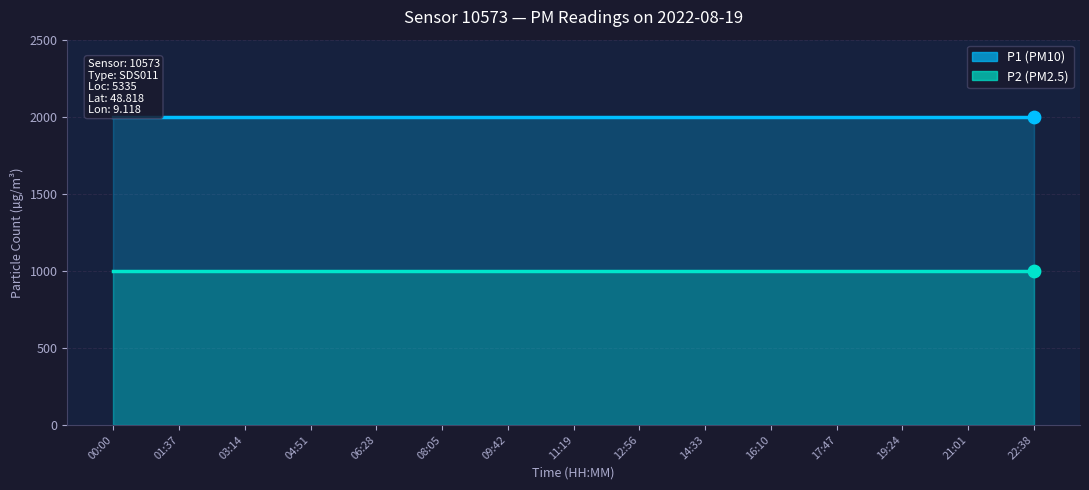

Which series has the largest total across all categories?

P1